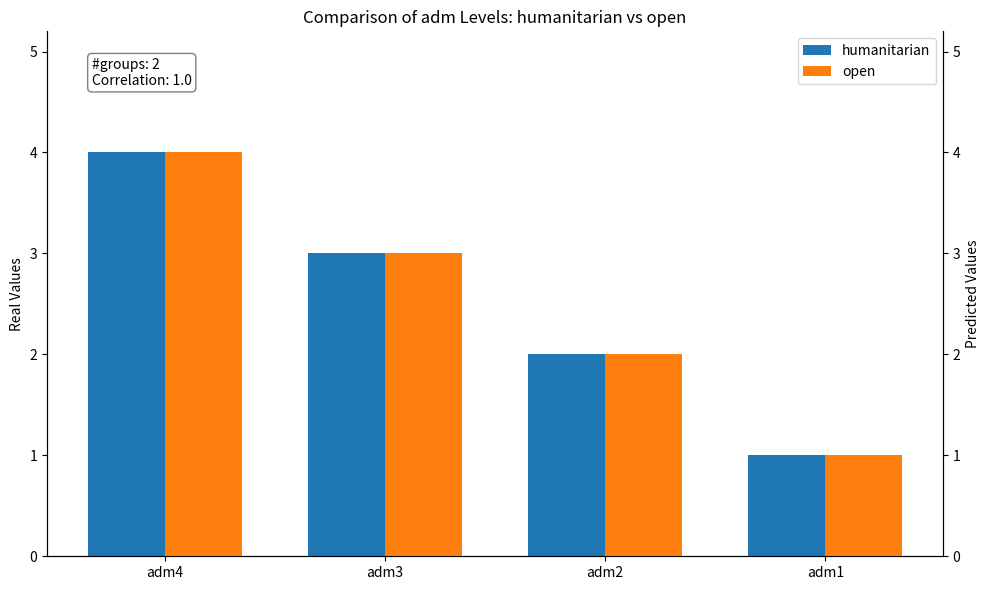

At how many categories does at least one series exceed 3?

1